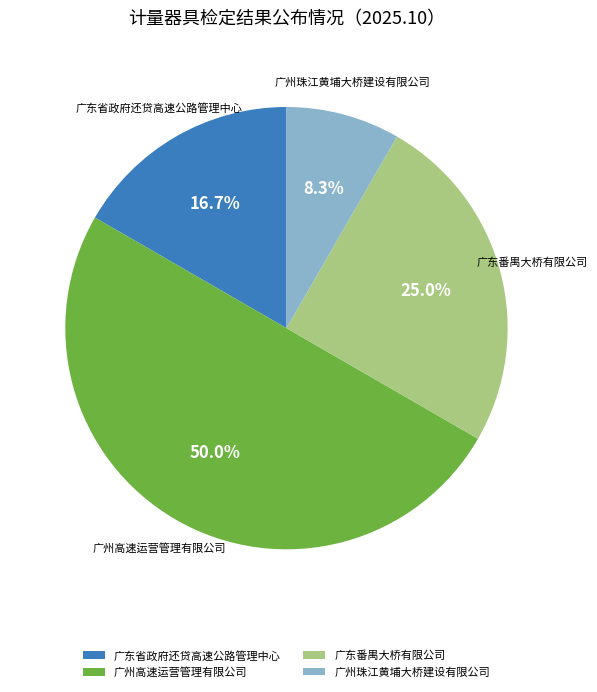

To the nearest percent, what is the average slice percentage?

25%